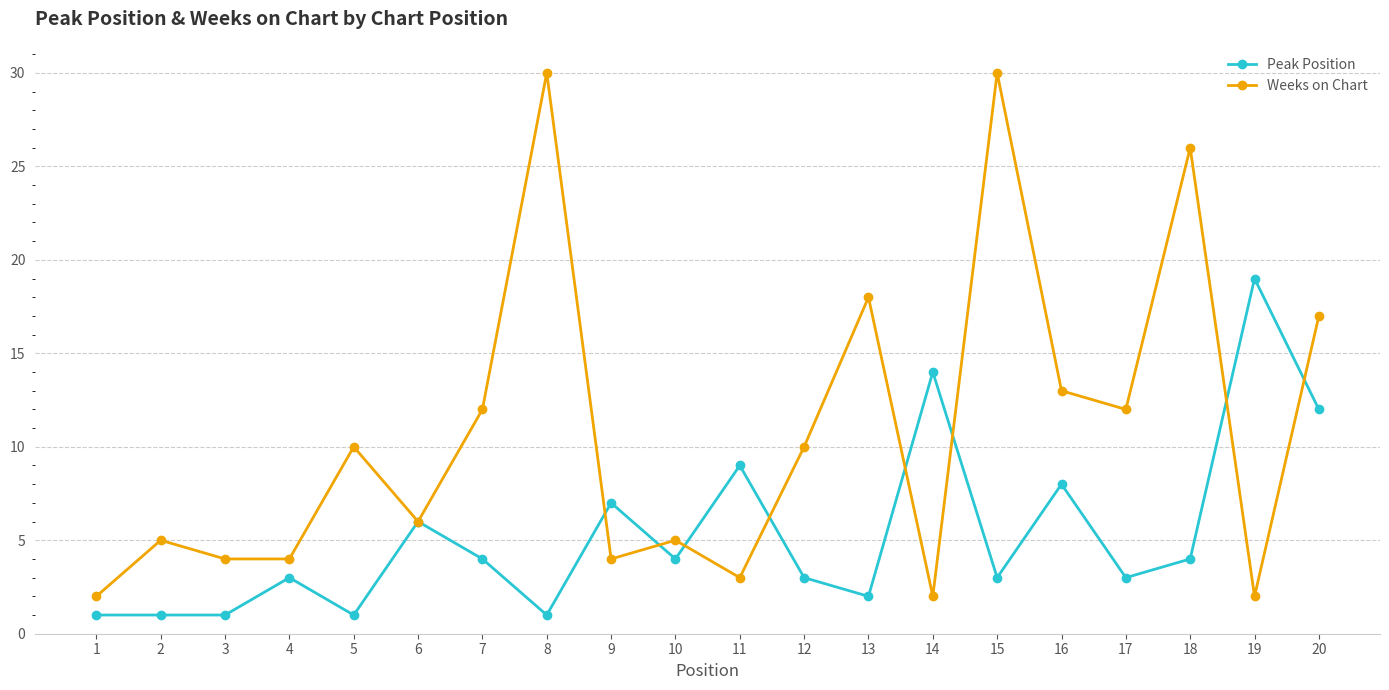

List the series in order of their peak value, lowest first.

Peak Position, Weeks on Chart